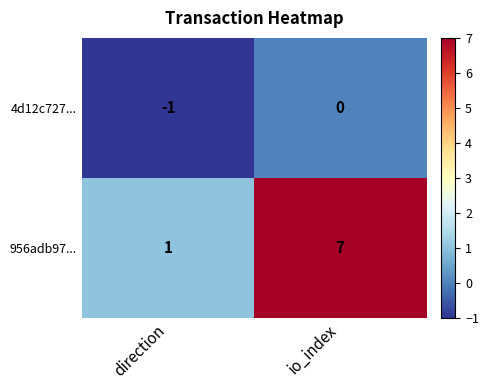

Is it true that 956adb97... equals 2 at direction?

False